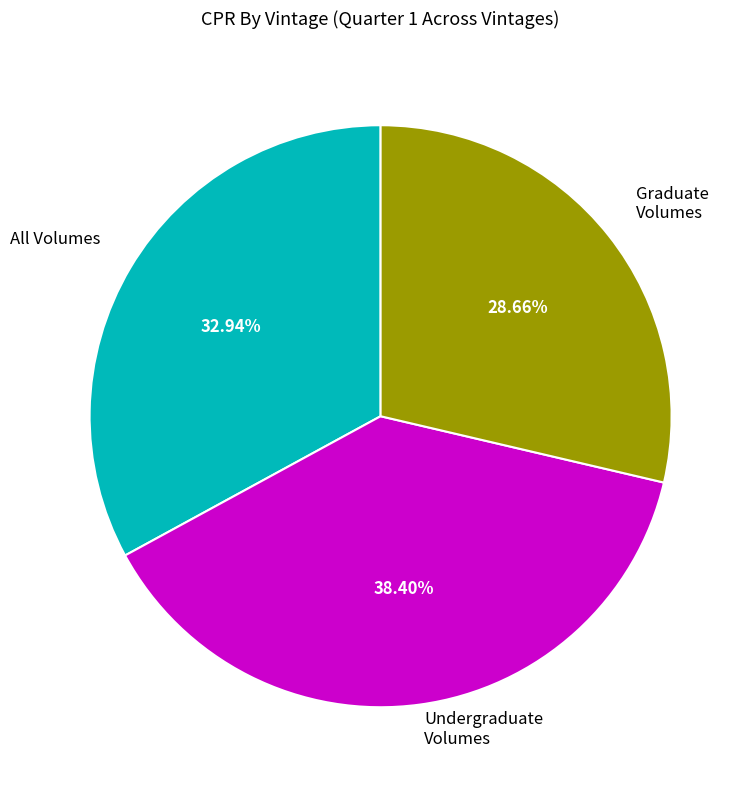

Combined, do Graduate Volumes and All Volumes account for over 50%?

Yes